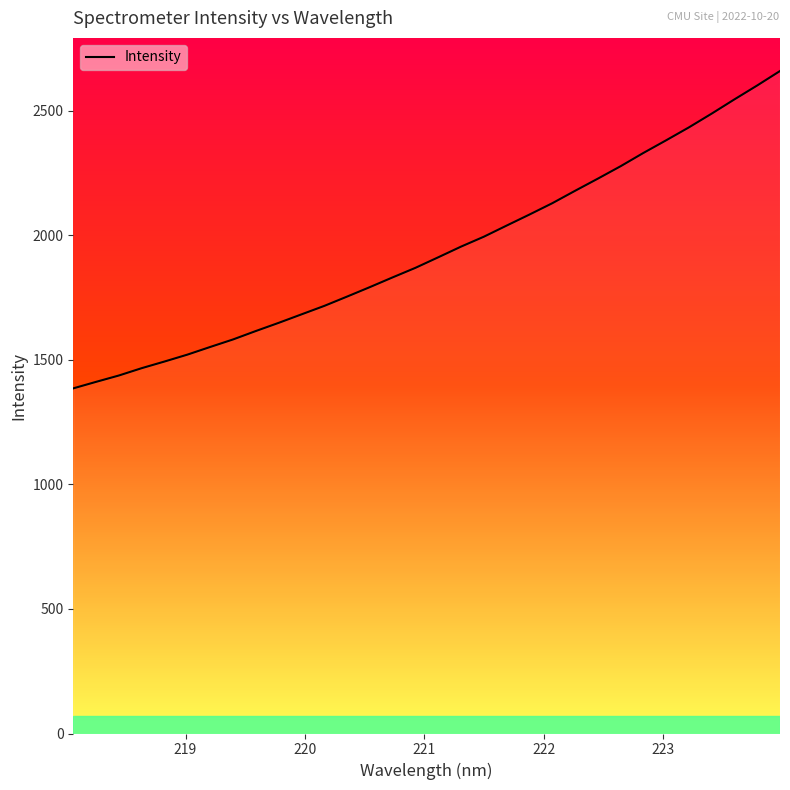

What is the difference between the maximum and minimum values?

1274.2